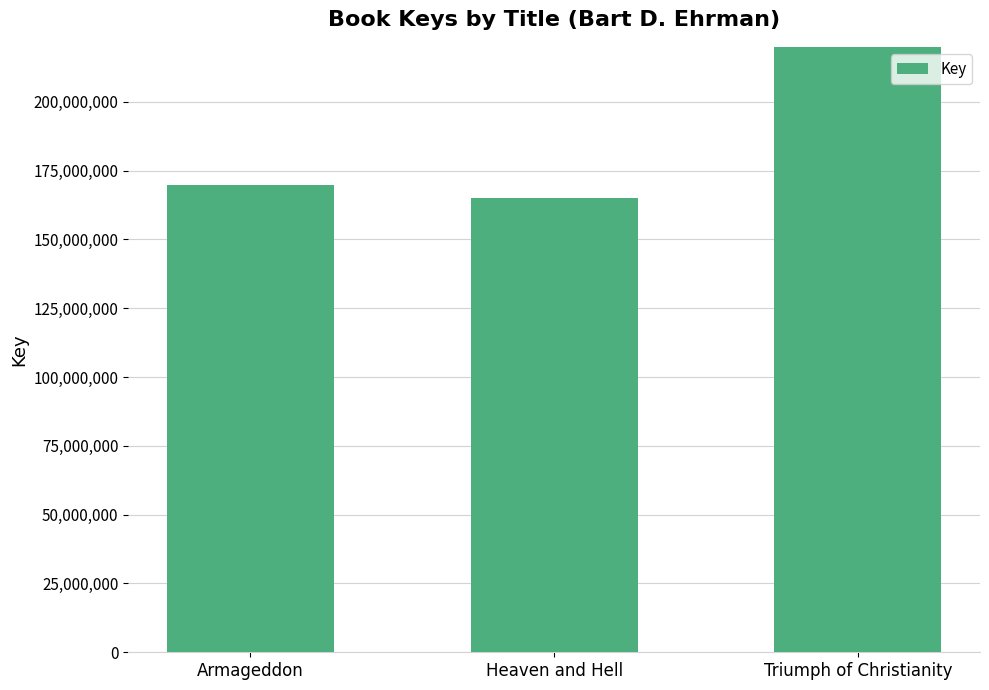

List the labels in order of value, smallest first.

Heaven and Hell, Armageddon, Triumph of Christianity